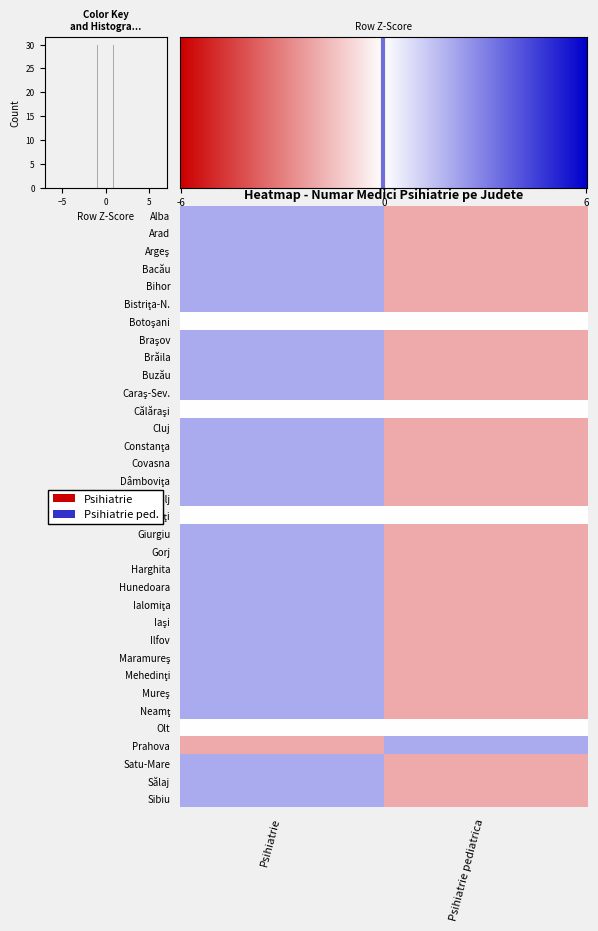

True or false: Bacău has a value of -2 at Psihiatrie pediatrica.

False